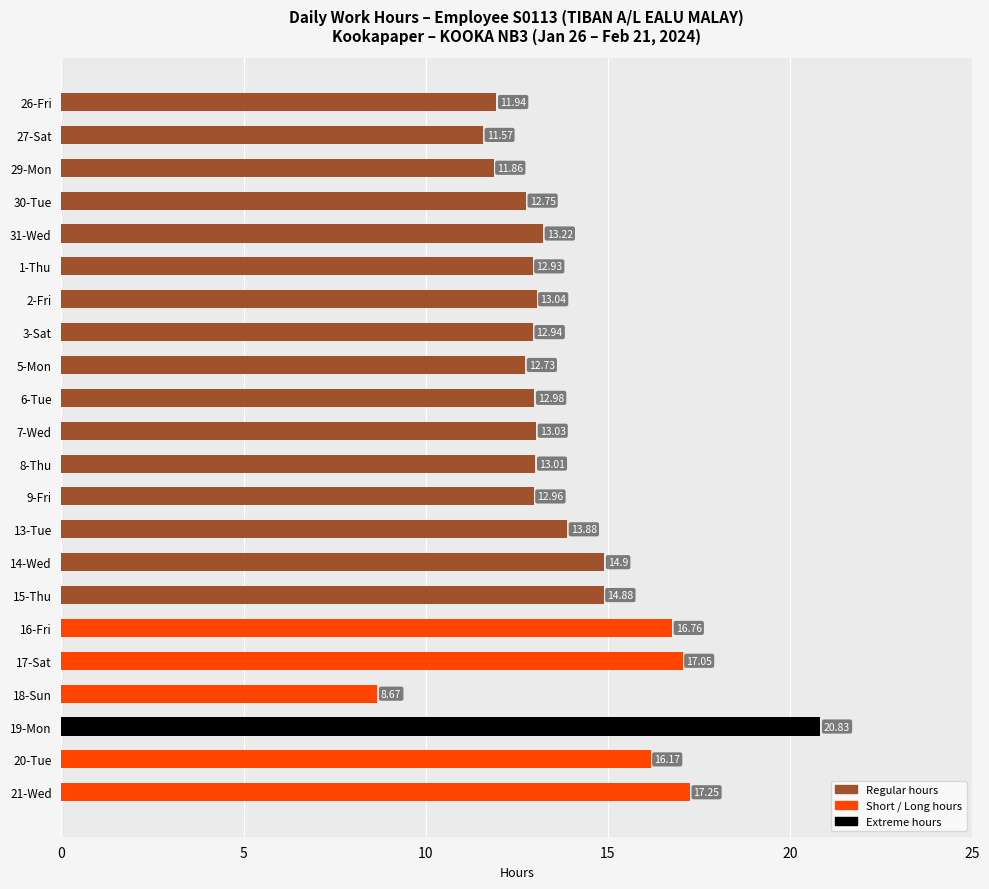

Does the chart contain any negative values?

No